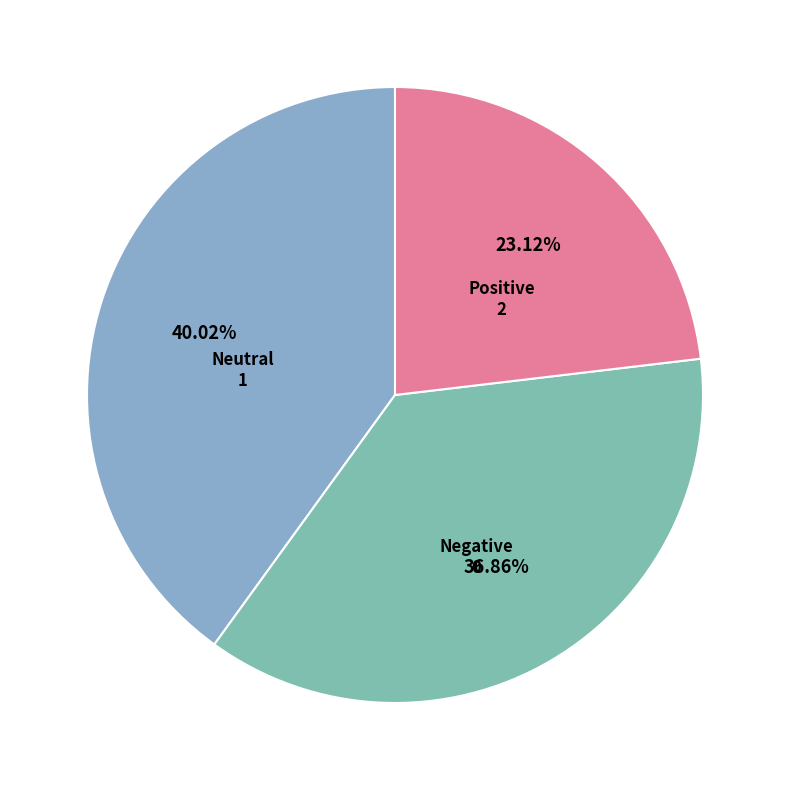

Does any single category account for the majority?

No